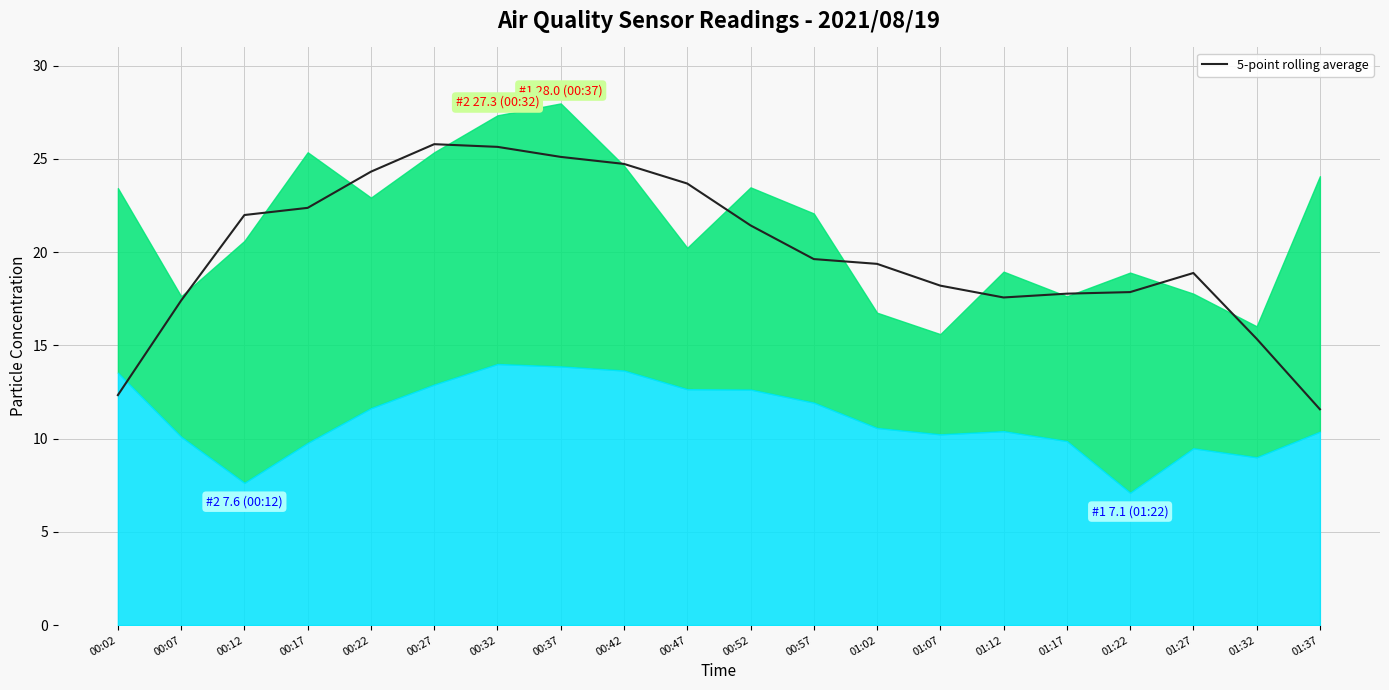

What is the difference between the maximum and second lowest values?

13.5